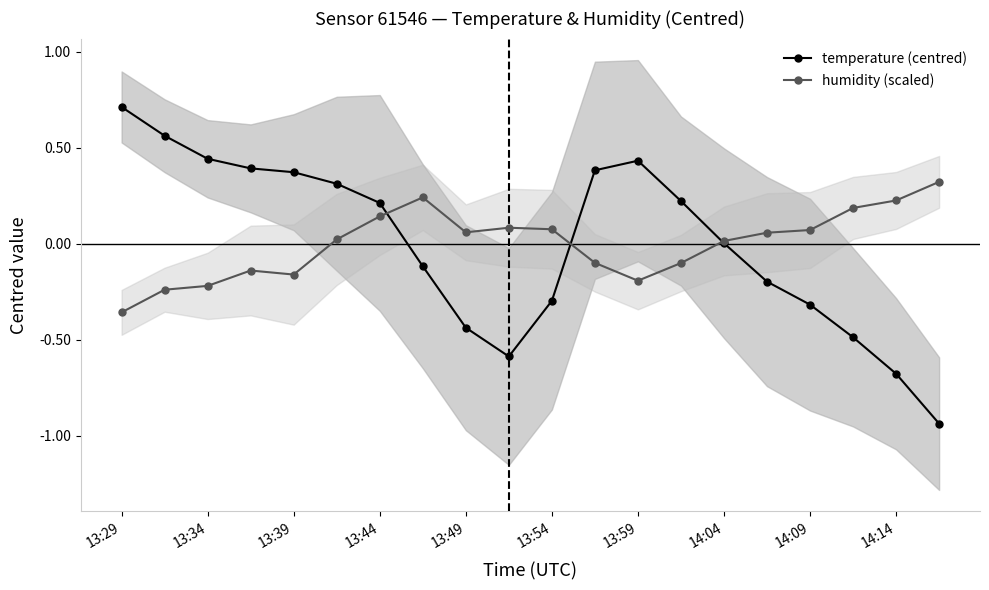

At how many categories does at least one series exceed 0?

20